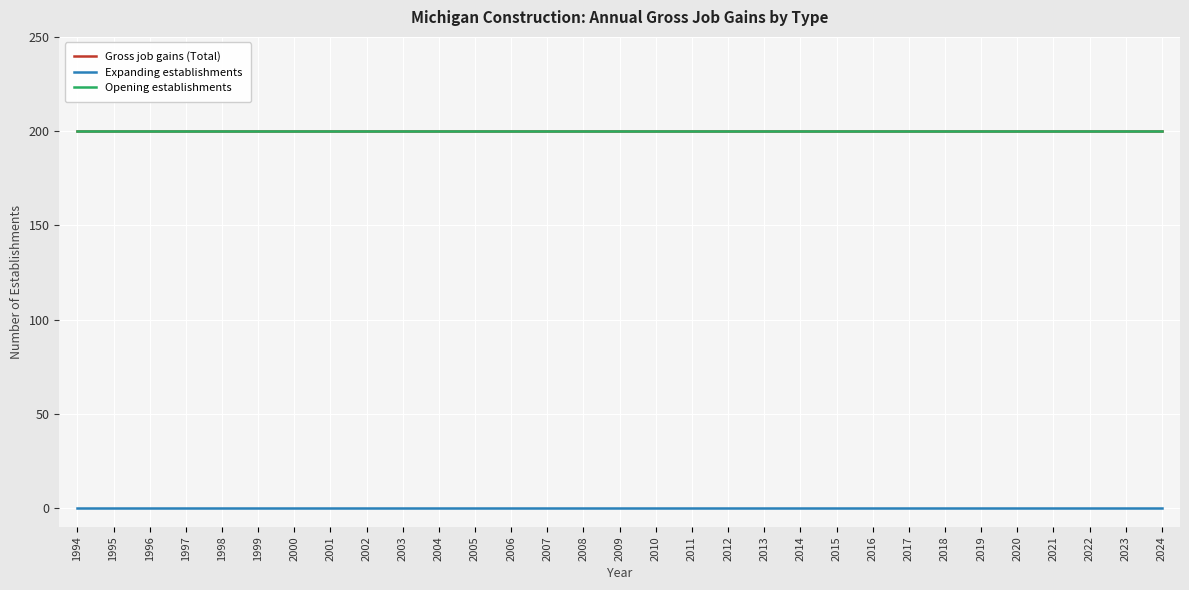

Read the Gross job gains (Total) value at 2003.

200